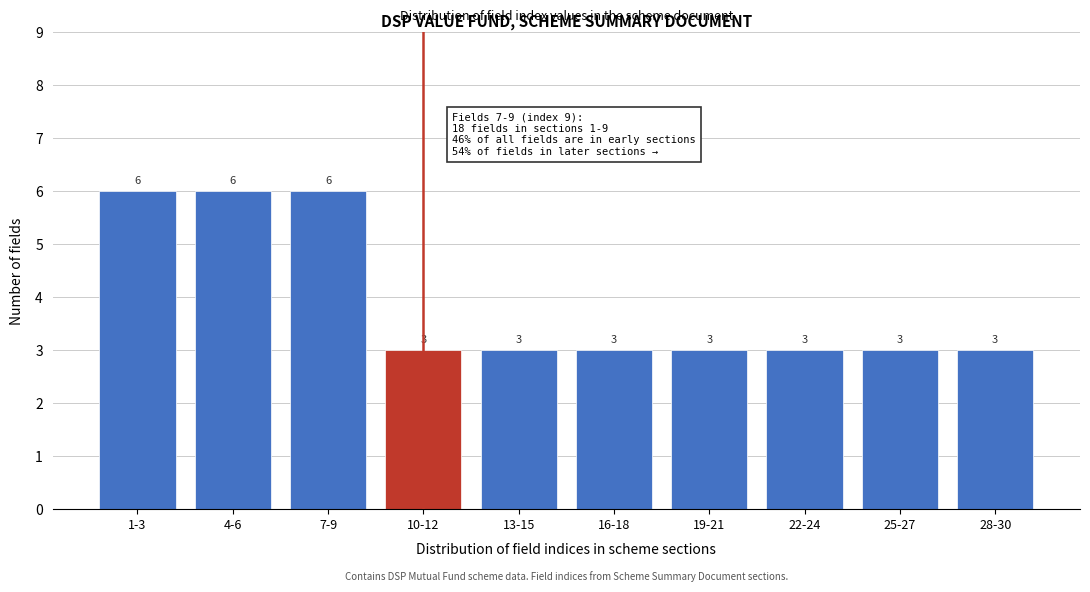

Reading left to right, extract all data points from this chart.

1-3=6	4-6=6	7-9=6	10-12=3	13-15=3	16-18=3	19-21=3	22-24=3	25-27=3	28-30=3